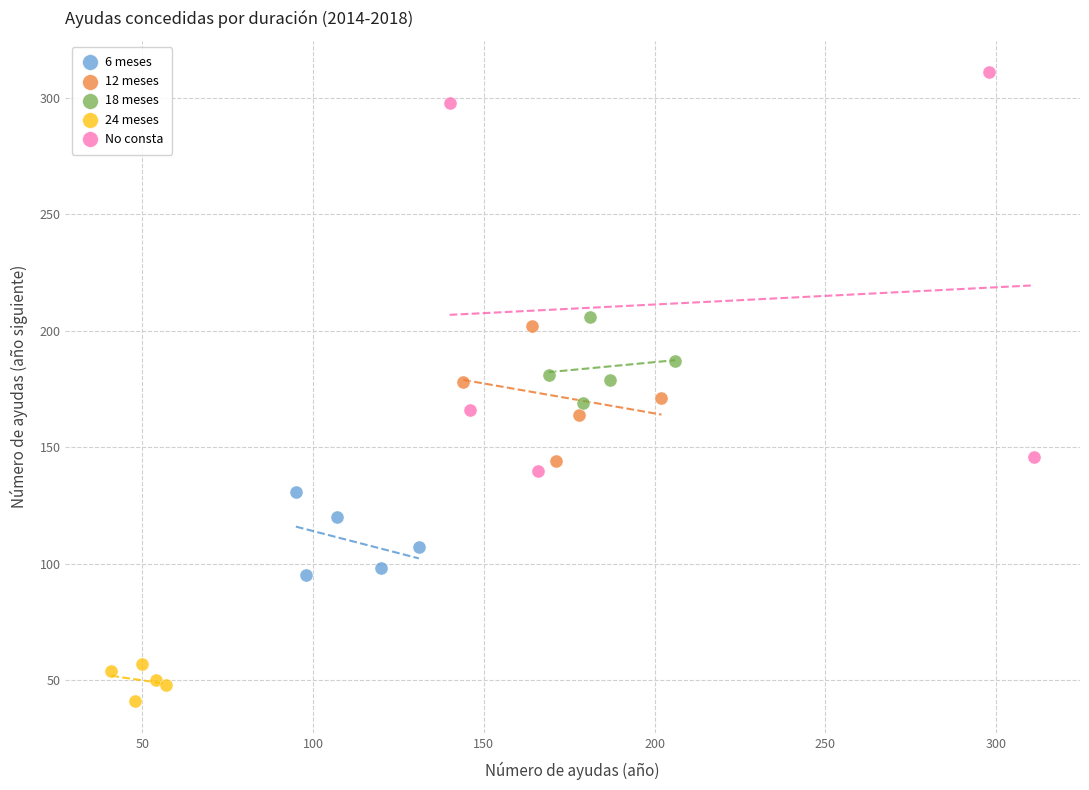

What are all the series names shown in the legend?

6 meses, 12 meses, 18 meses, 24 meses, No consta